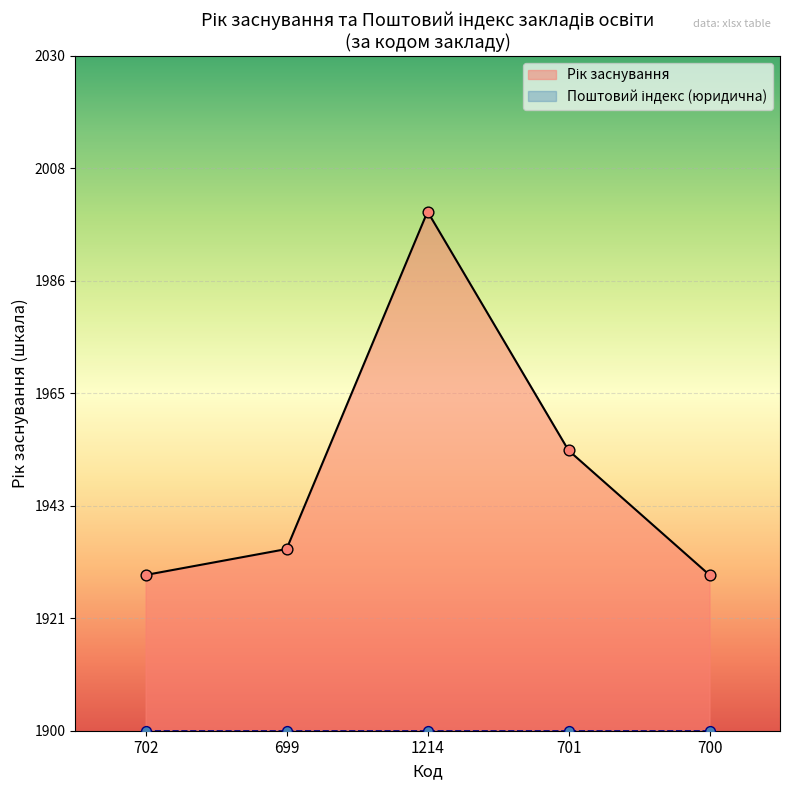

What is the ratio of the value at 702 to the value at 699?

1.0